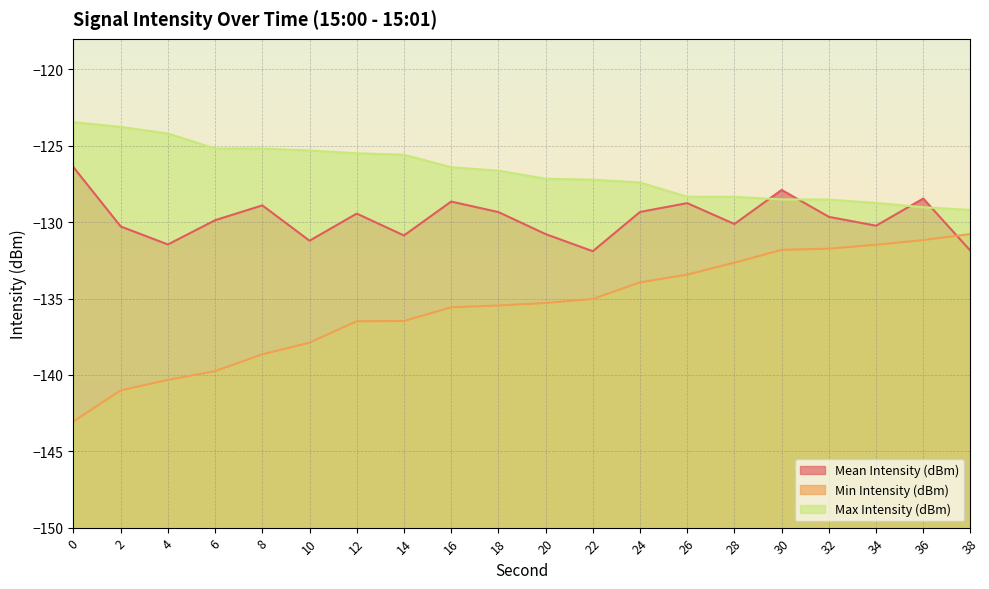

Rank the series by their maximum value, from highest to lowest.

Max Intensity (dBm), Mean Intensity (dBm), Min Intensity (dBm)